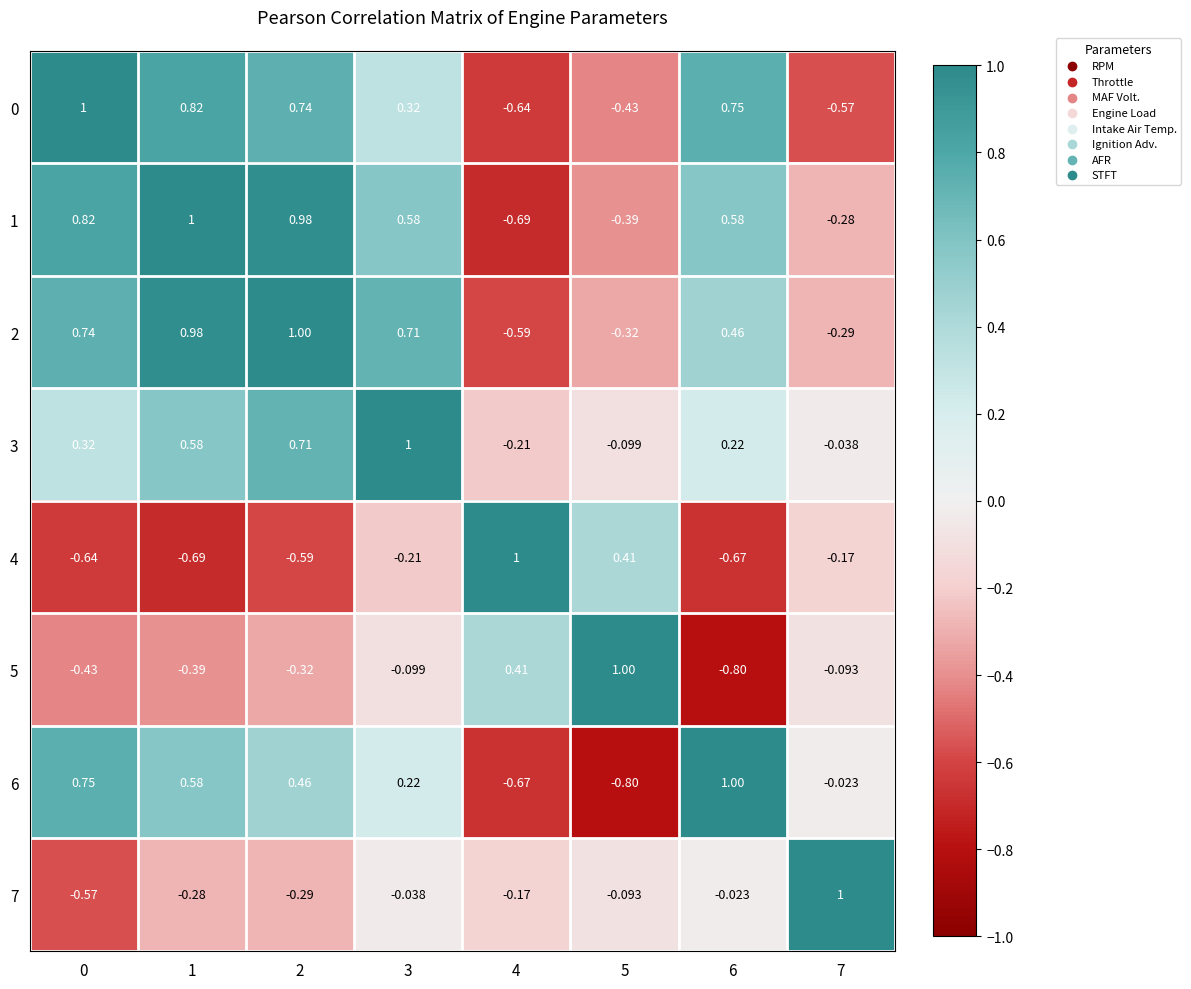

Is the value of 2 at 2 greater than the value of 4 at 0?

Yes